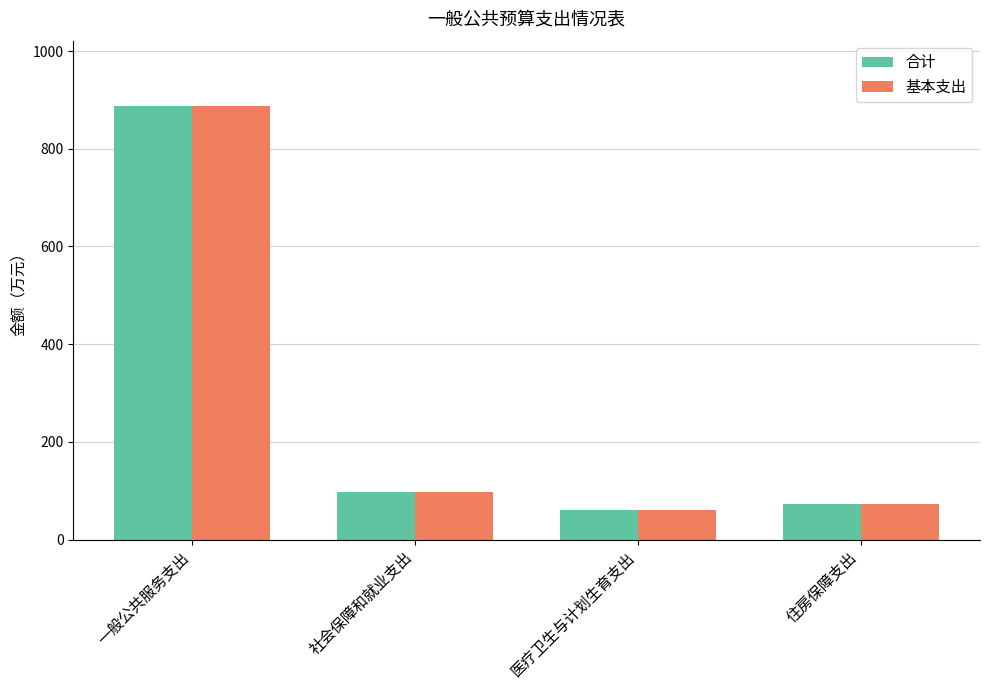

What is the label of the 2nd bar from the right?

医疗卫生与计划生育支出